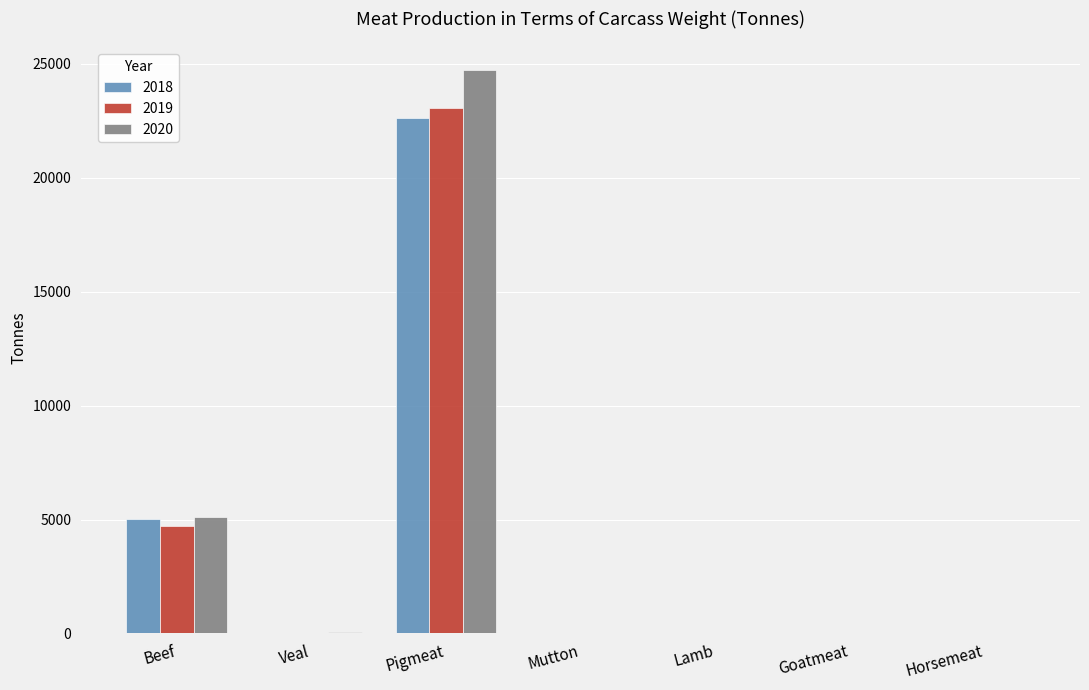

Which series has the largest total across all categories?

2020